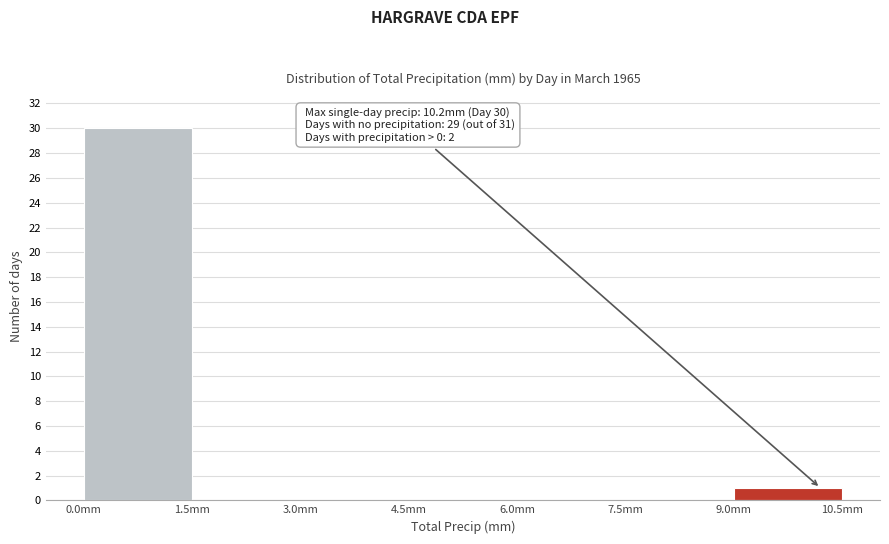

Which range on the x-axis has the tallest bar?

0.0 to 1.5